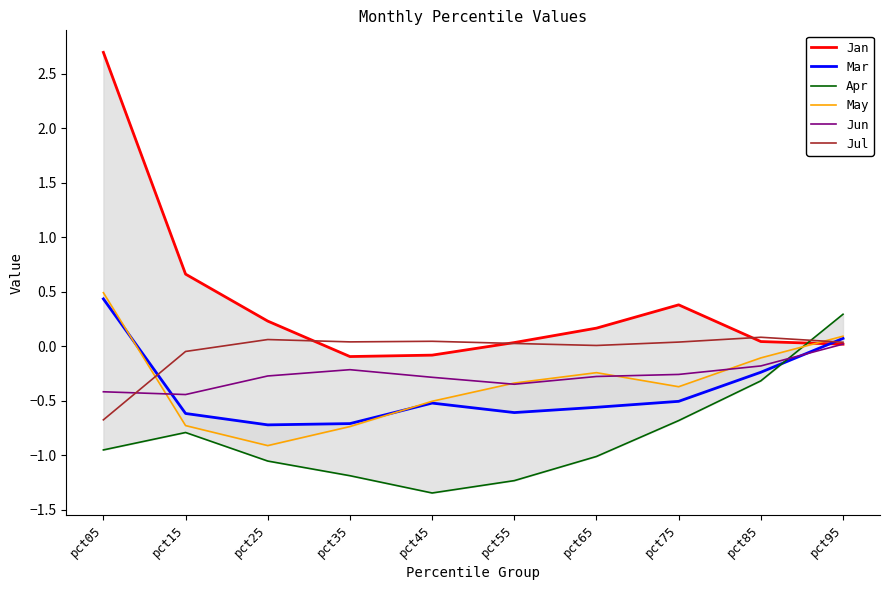

Is it true that Apr equals -1.1 at pct25?

True